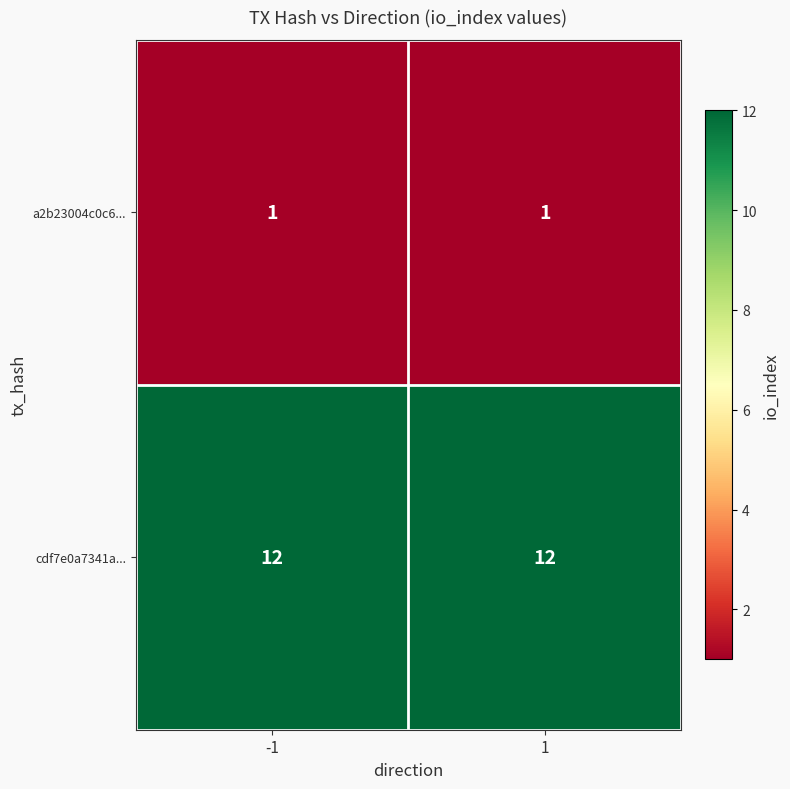

The a2b23004c0c6... series shows 2 at 1. True or false?

False